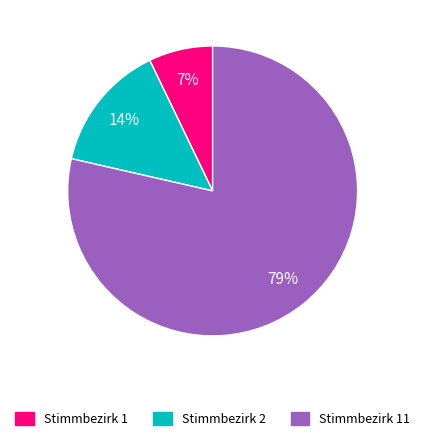

The Stimmbezirk 1 slice represents 7% of the pie. True or false?

True